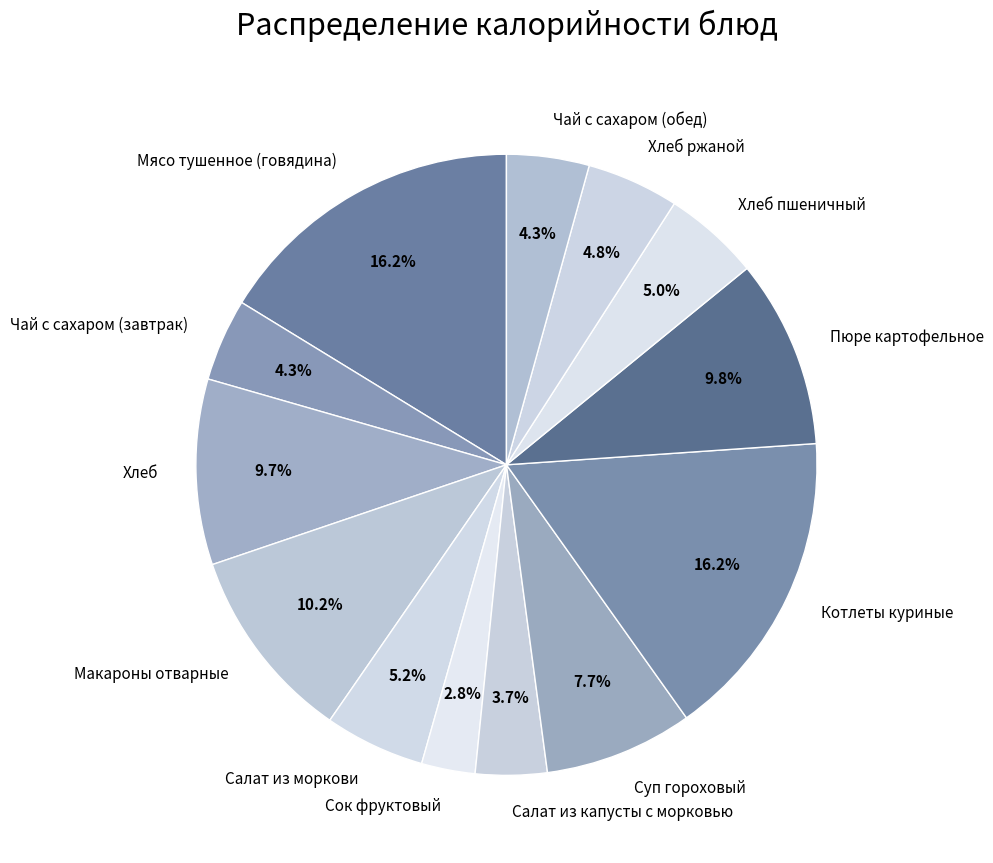

Is it true that Макароны отварные is 10% of the pie?

True